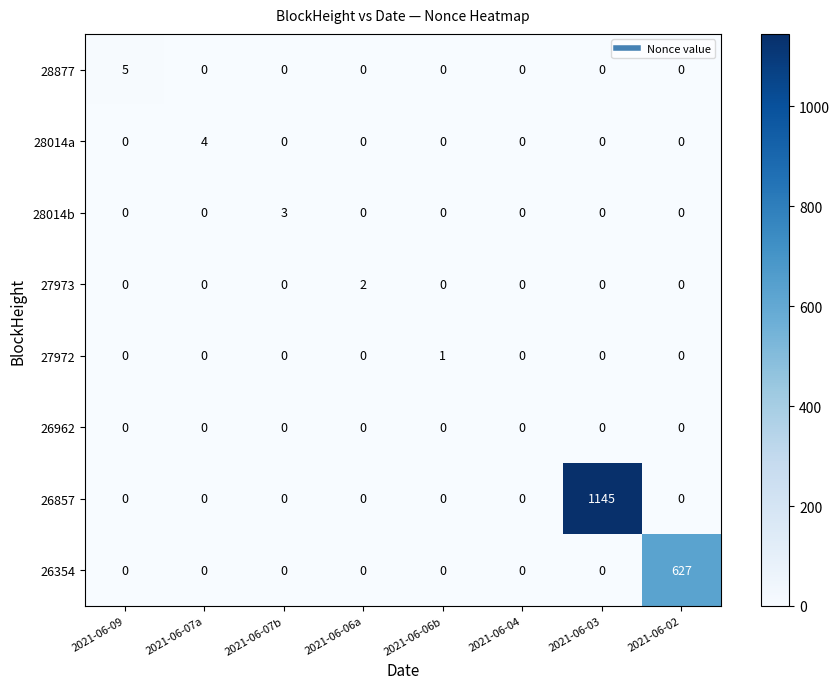

Read the 28877 value at 2021-06-09.

5